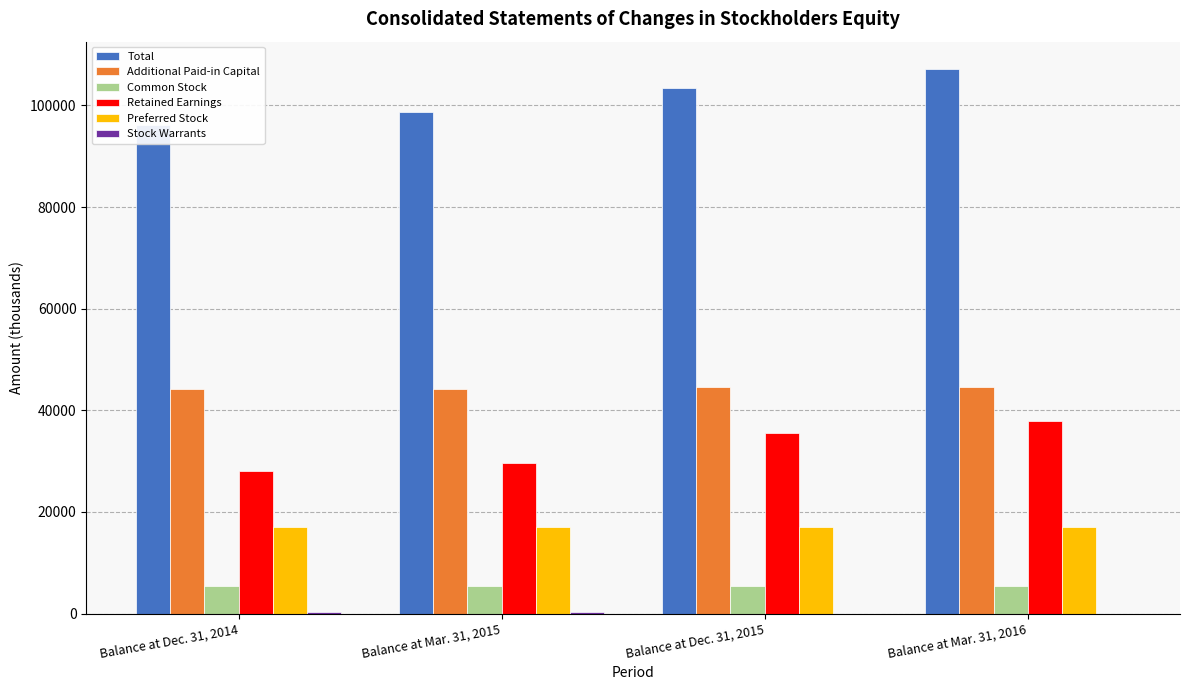

What is the value of the Preferred Stock bar at the 2nd from the left?

17123